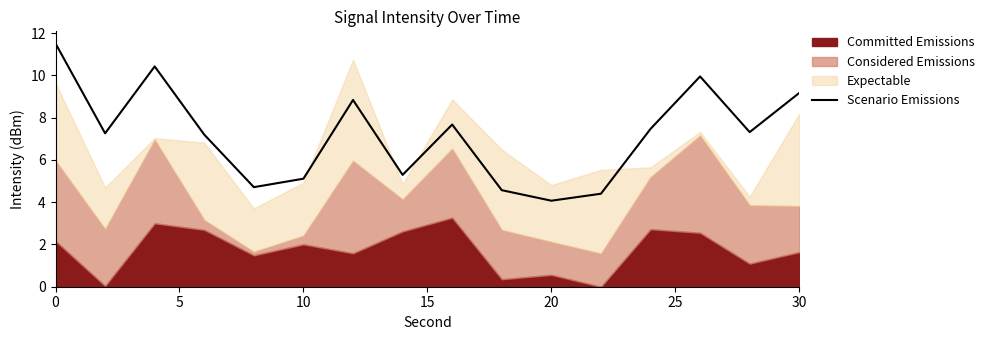

True or false: there are more than 2 points higher than both neighbors.

True